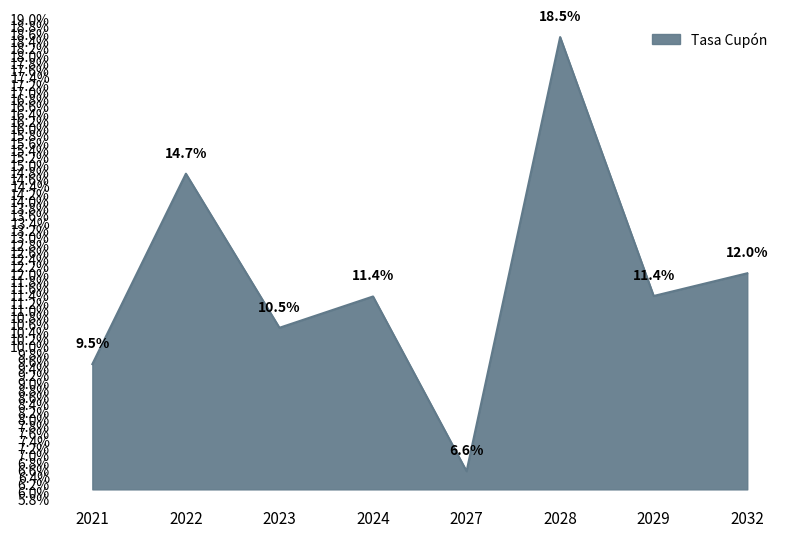

Does the chart have visible grid lines?

No